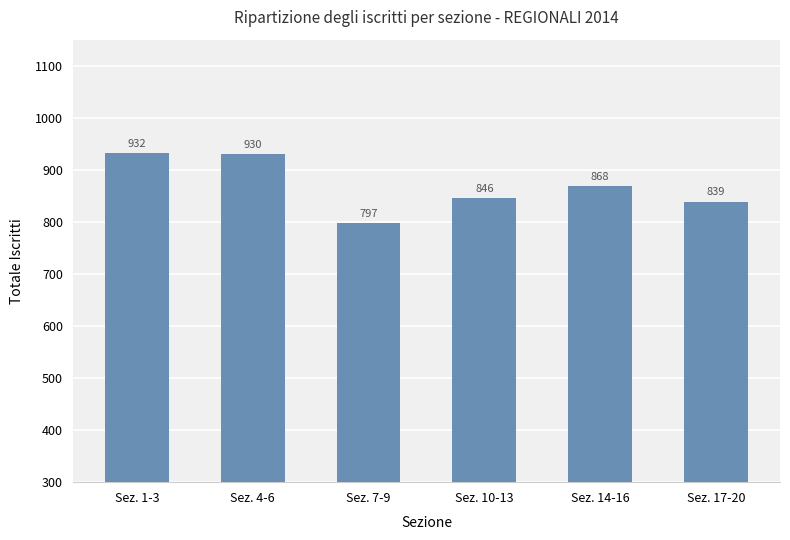

What is the ratio of the value at Sez. 10-13 to the value at Sez. 14-16?

1.0